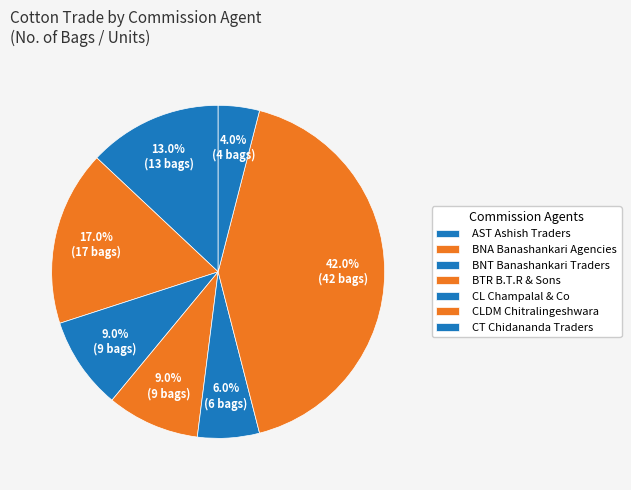

Count the number of slices in the pie.

7